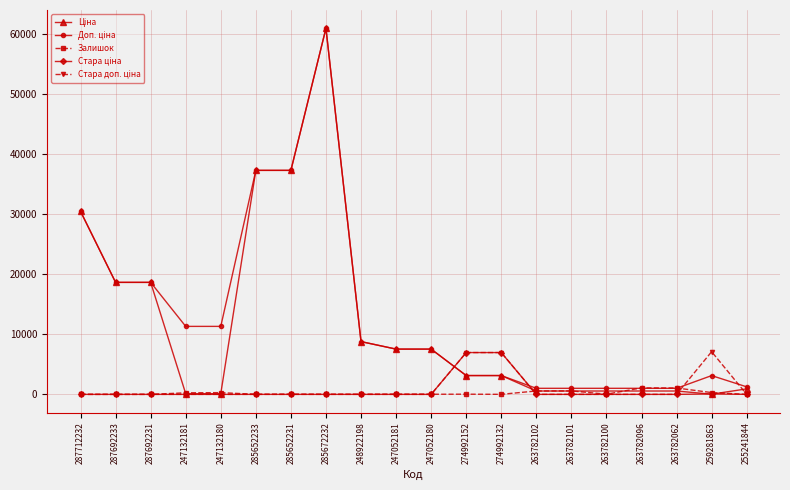

What position from the left is 259281863?

19